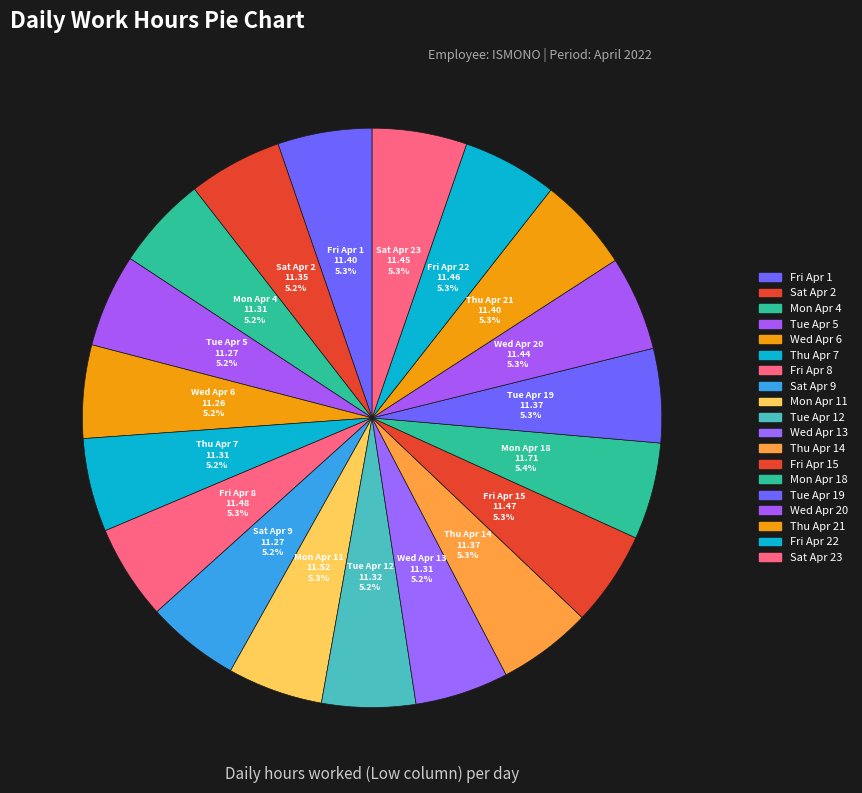

What is the total percentage of Fri Apr 8 and Mon Apr 18?

10.7%